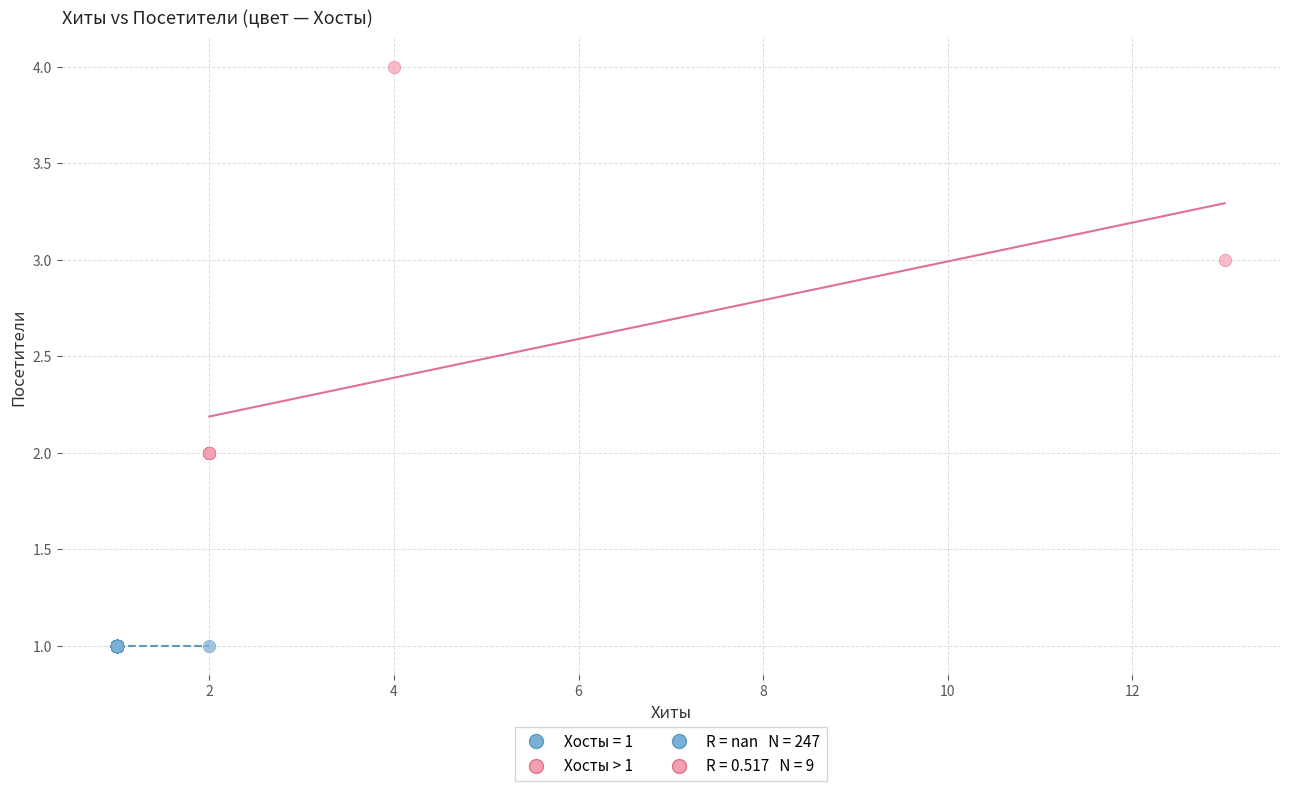

Which series reaches the minimum Y coordinate?

Хосты = 1